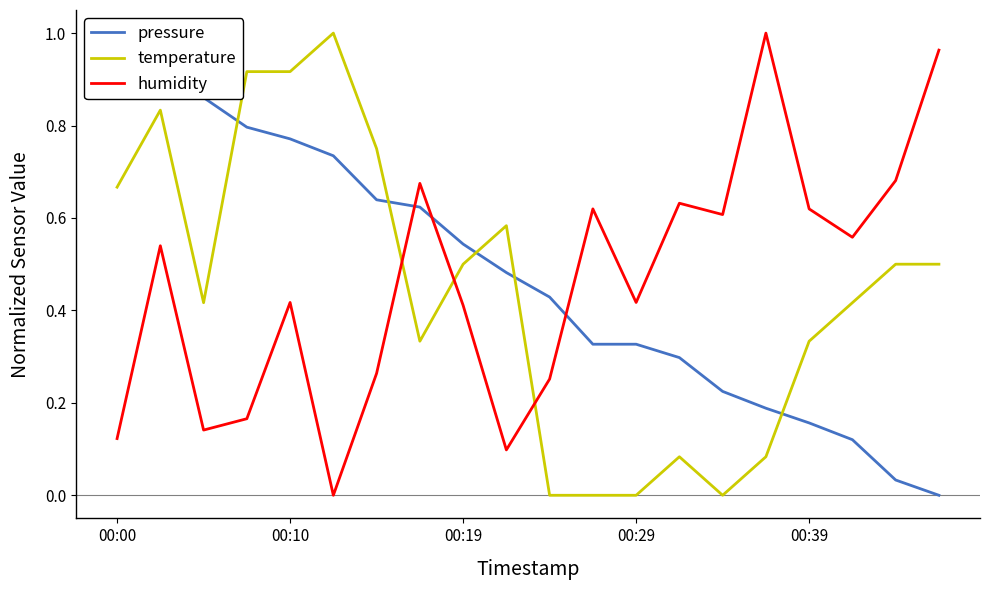

True or false: pressure has more than 1 interior local peaks.

False